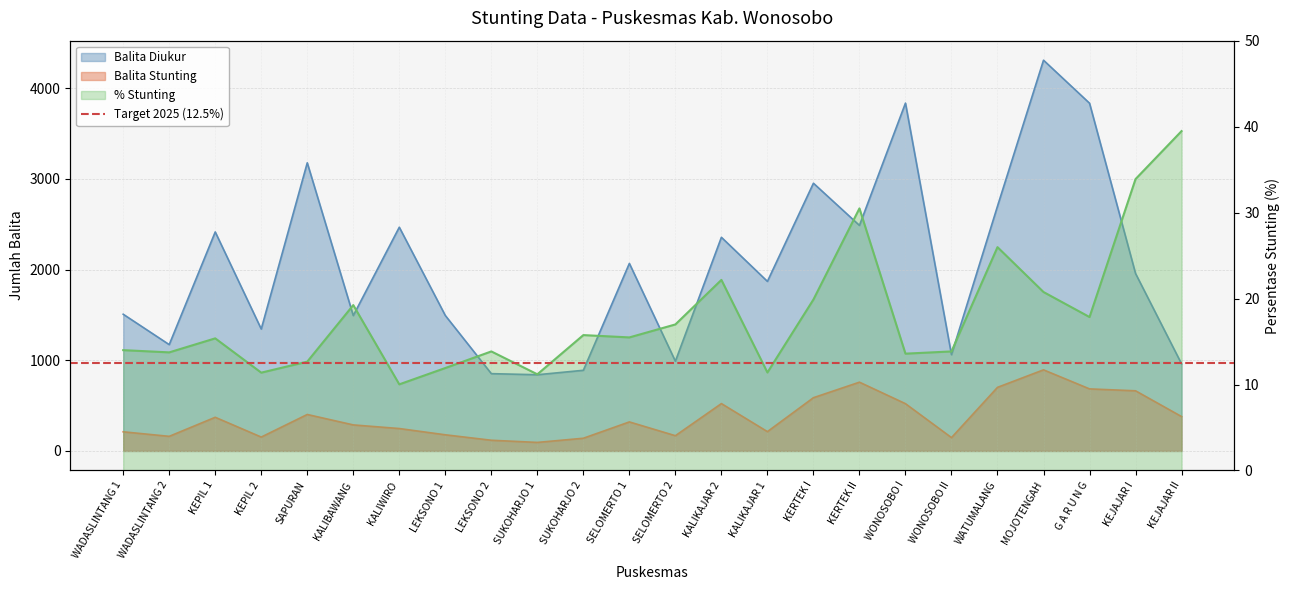

The value of Balita Stunting at LEKSONO 1 is 178.0. True or false?

True